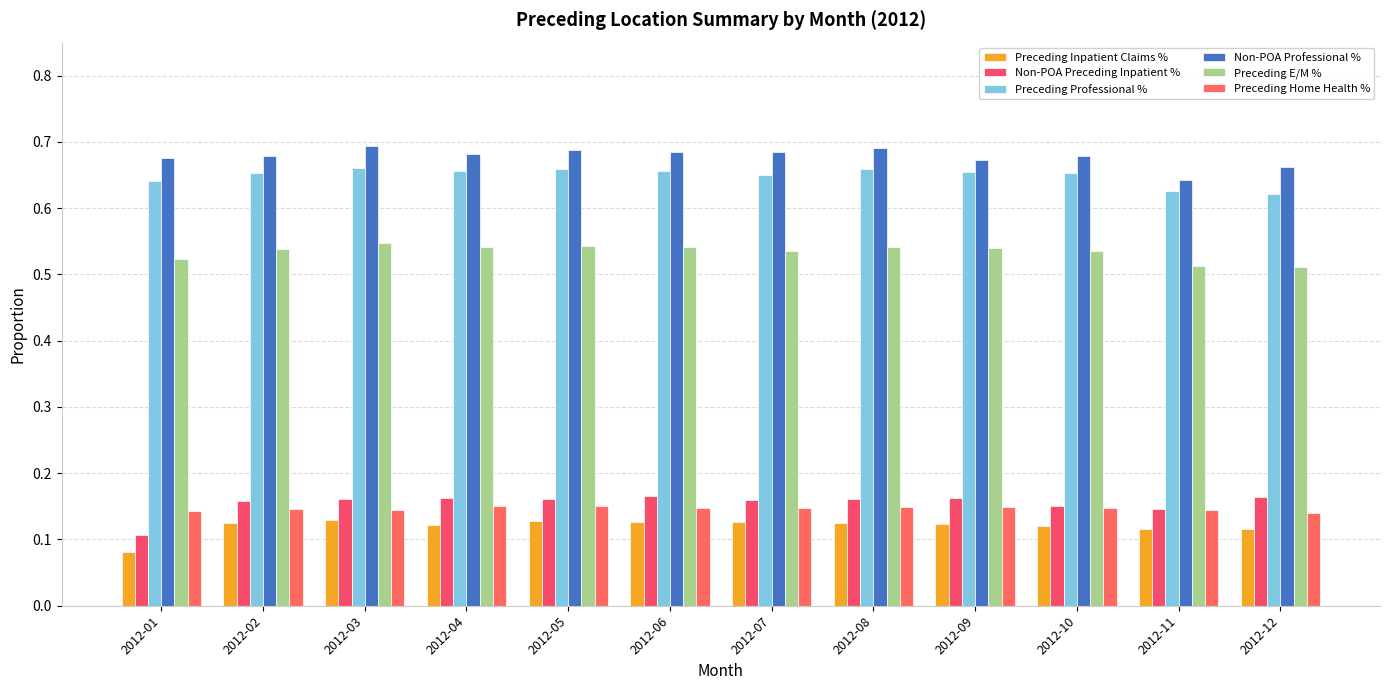

Count the number of categories in the chart.

12